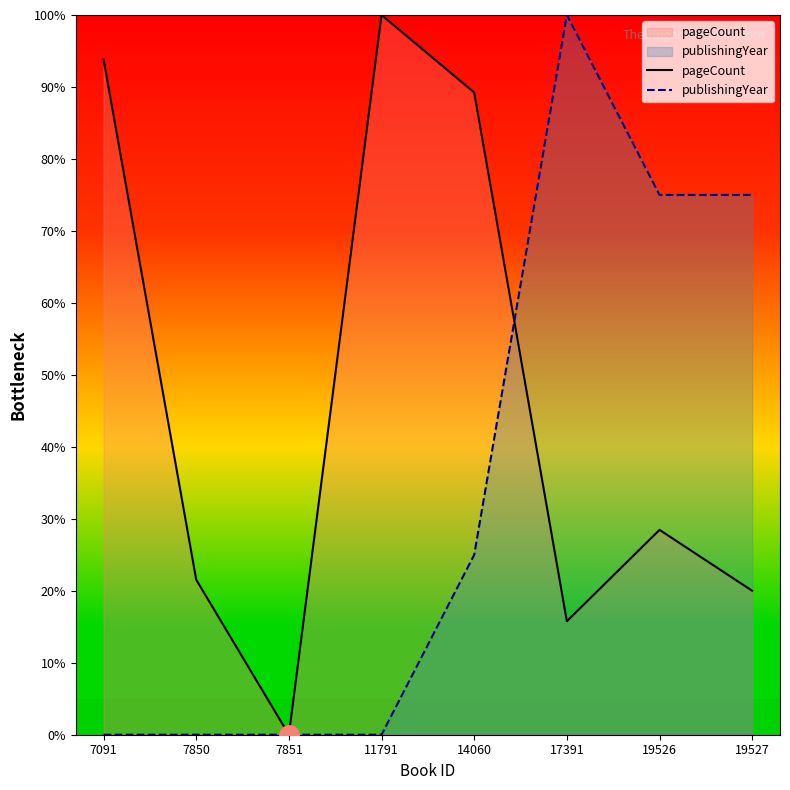

What is the sum of all publishingYear values?

275.0